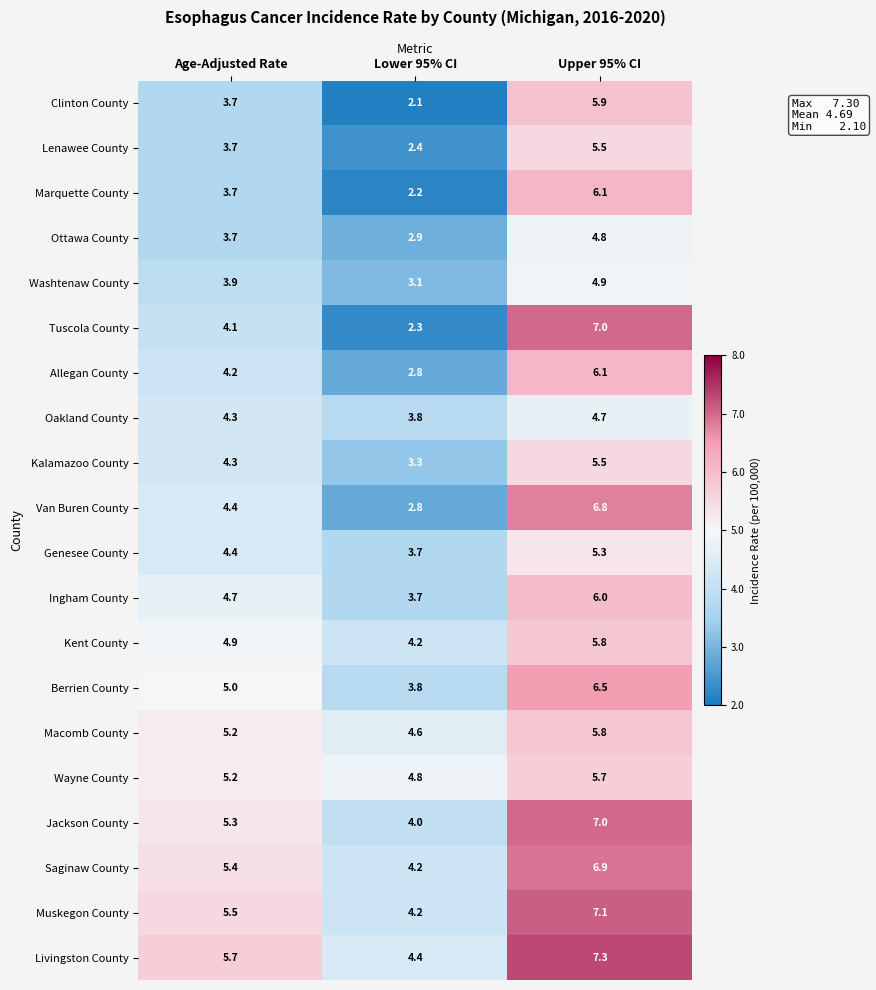

True or false: Muskegon County has a value of 9.4 at Upper 95% CI.

False